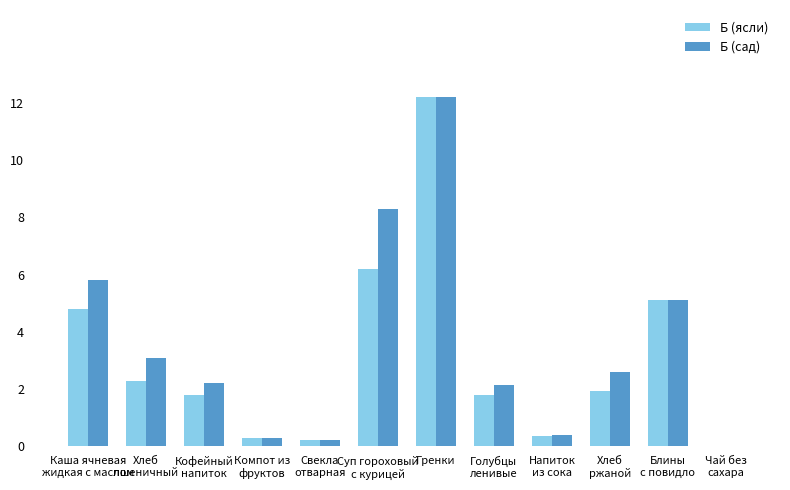

What is the maximum value for Б (ясли)?

12.2